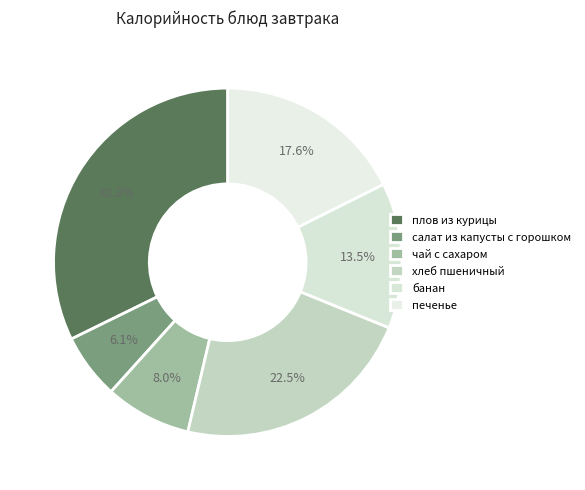

Which slice is the largest?

плов из курицы